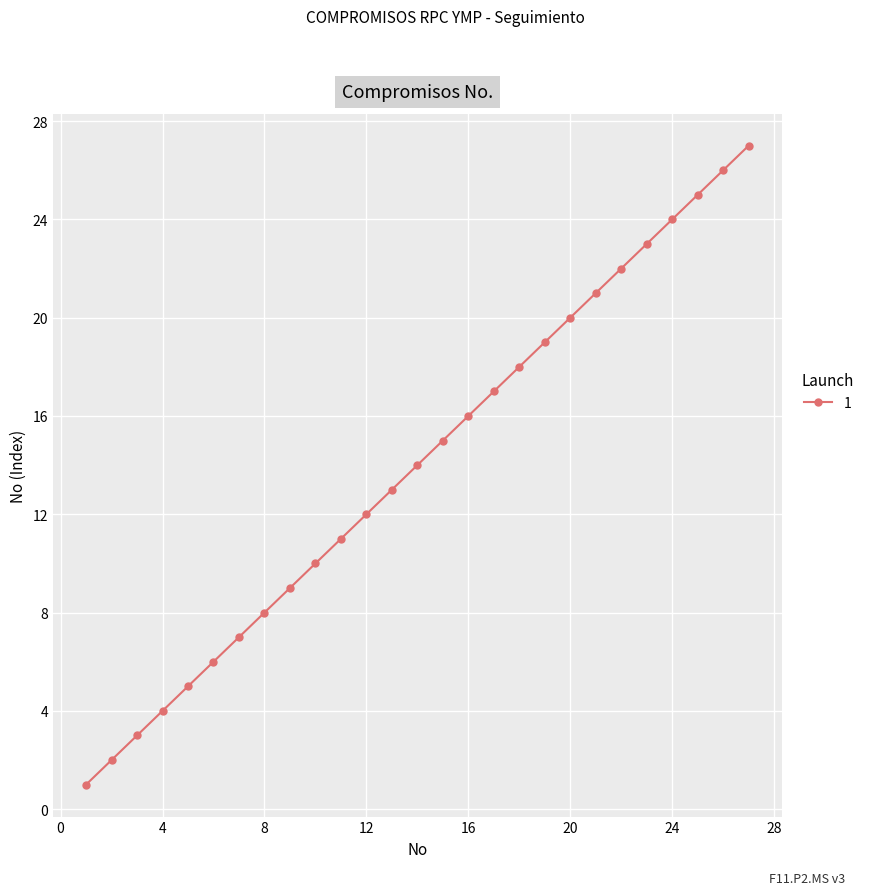

True or false: there are more than 2 points higher than both neighbors.

False